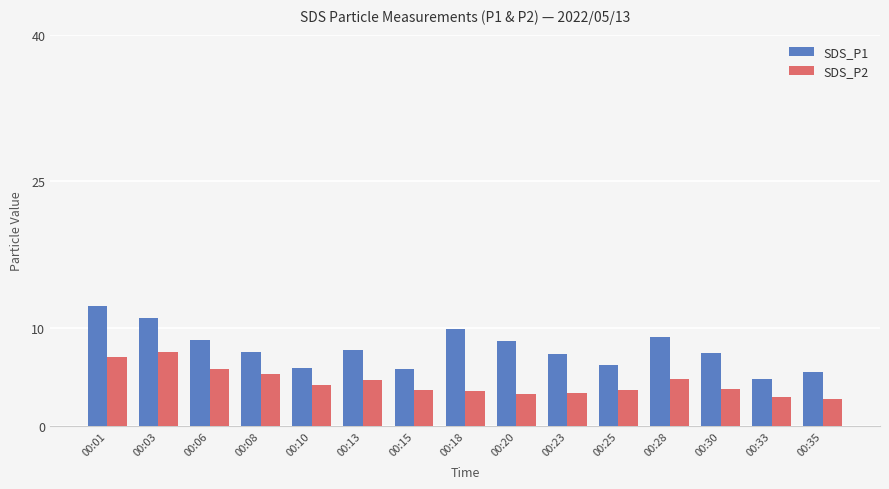

The SDS_P2 series shows 4.7 at 00:01. True or false?

False